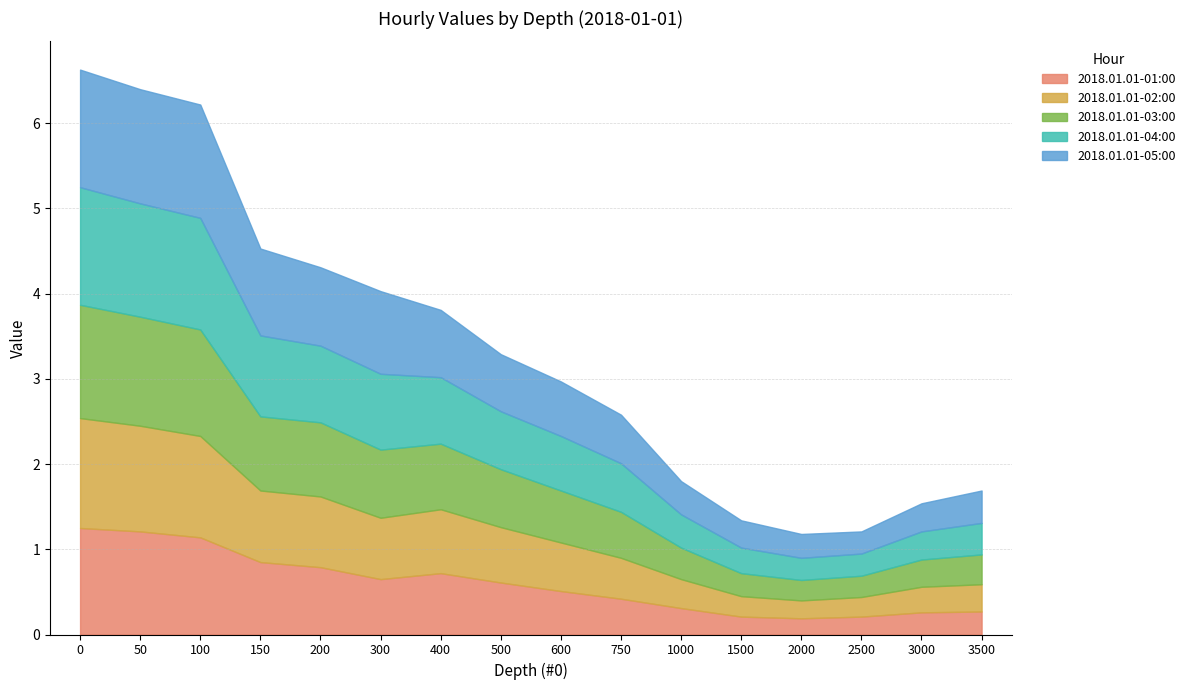

Which series has the largest total across all categories?

05:00